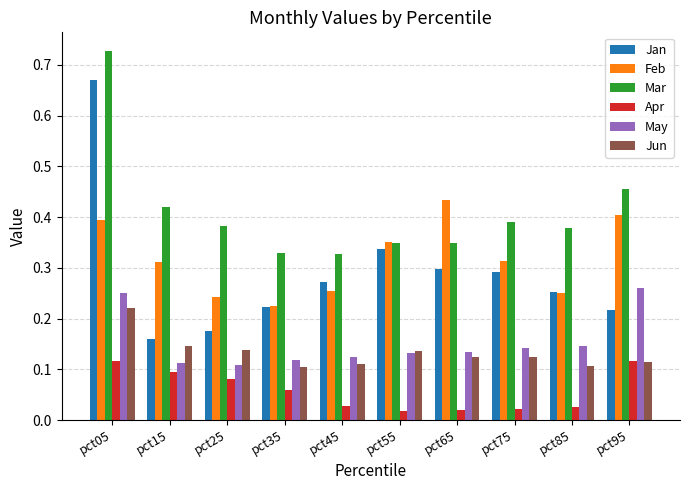

Is it true that Jun equals 0.1 at pct65?

True